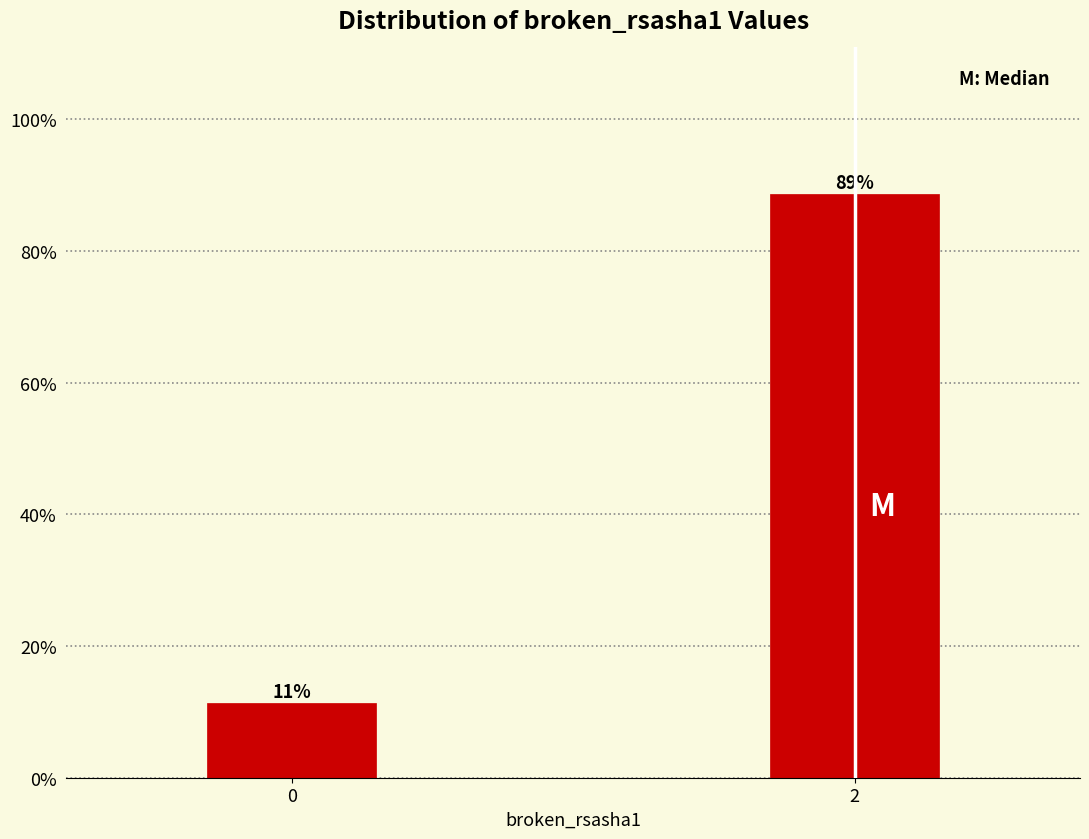

What is the sum of the values at 2 and 0?

100.0